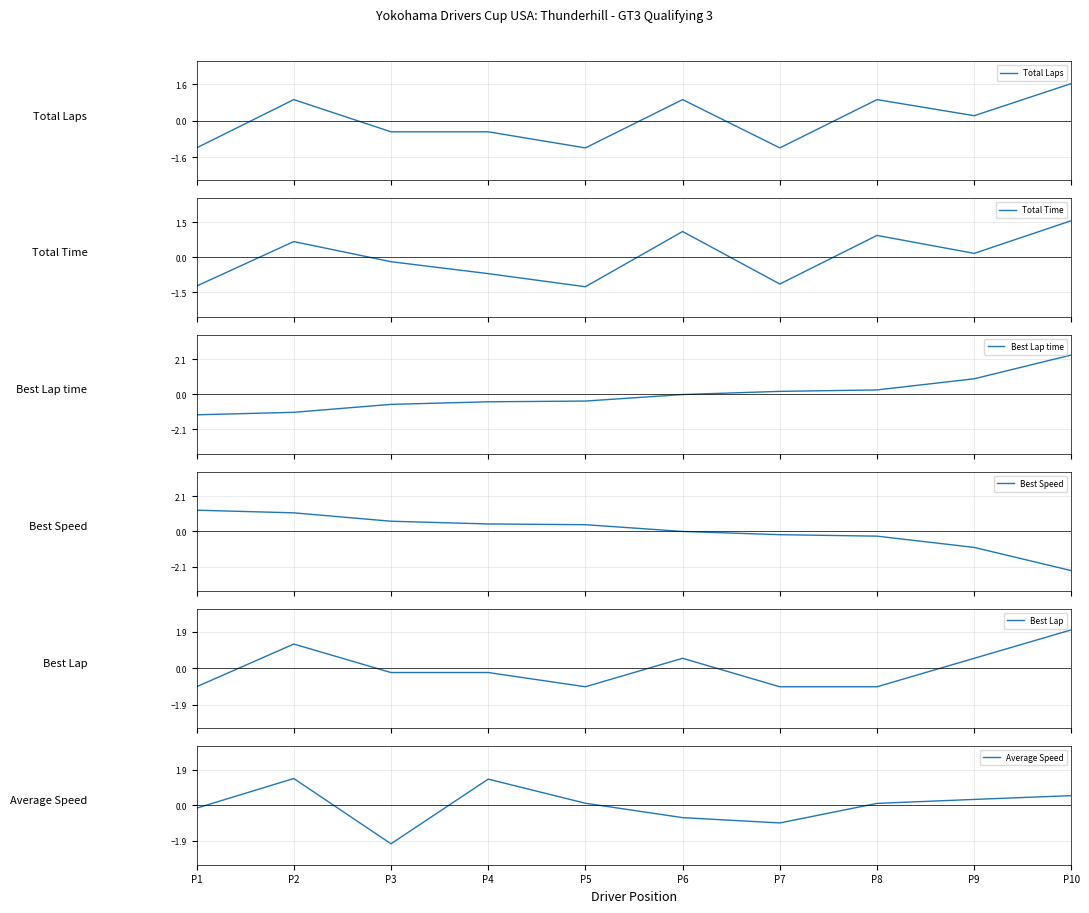

What are all the series names shown in the legend?

Total Laps, Total Time, Best Lap time, Best Speed, Best Lap, Average Speed